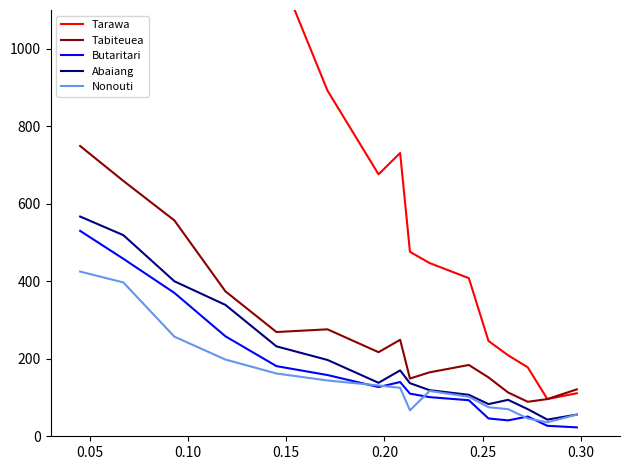

What is the difference between the maximum and second lowest values in the Tabiteuea series?

653